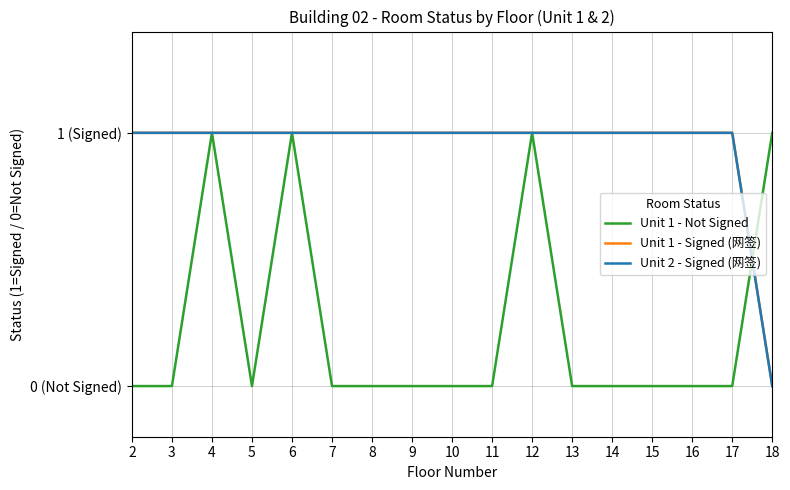

At which category does the chart reach its minimum across all series?

2